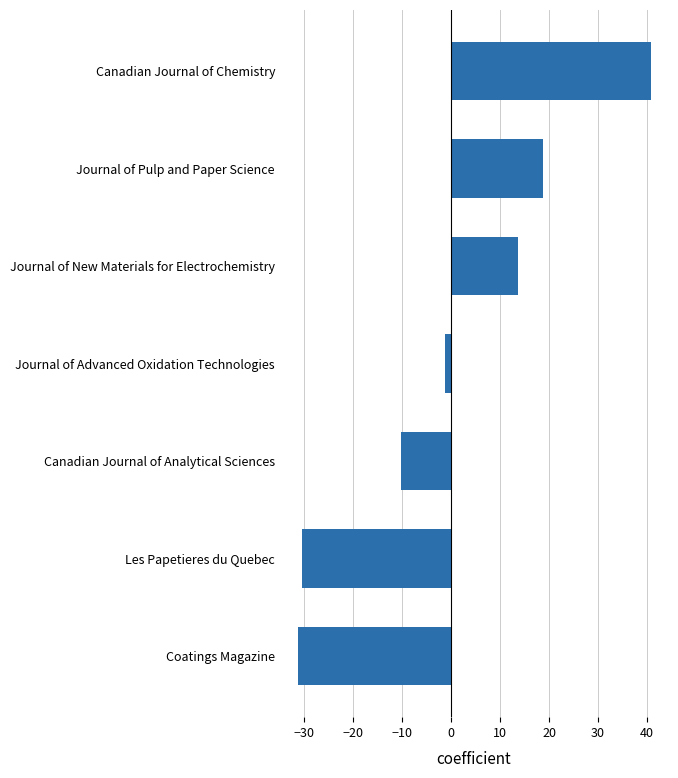

What is the ratio of the value at Journal of Pulp and Paper Science to the value at Journal of New Materials for Electrochemistry?

1.4